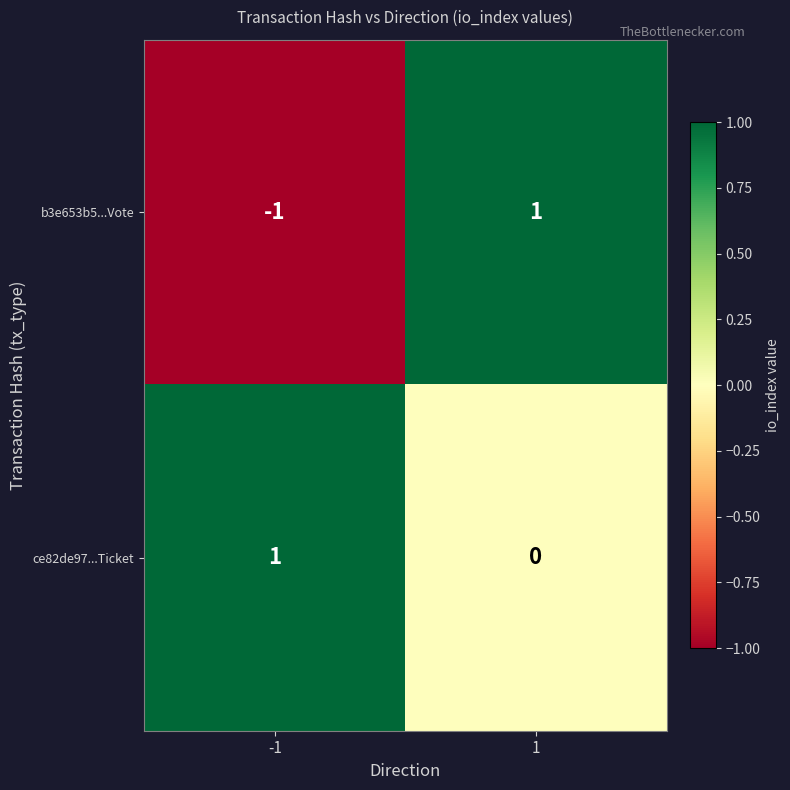

Reading left to right, transcribe all the data shown in this chart.

b3e653b5...Vote: -1	1
ce82de97...Ticket: 1	0